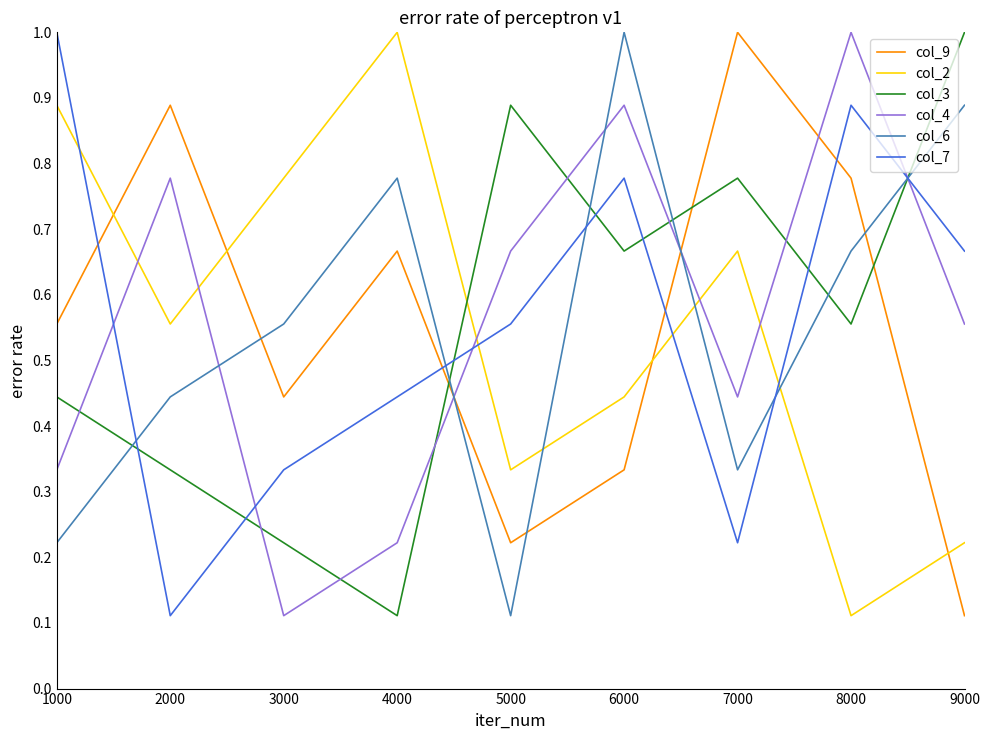

What is the maximum value for col_2?

1.0